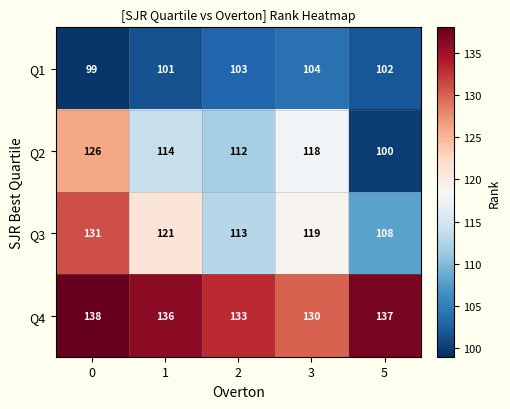

What is the difference between the maximum and minimum values in the Q3 series?

23